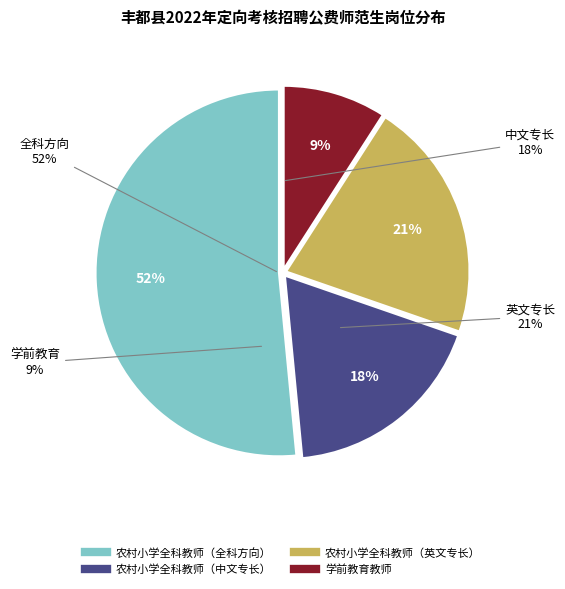

What is the largest slice in the pie chart?

农村小学全科教师（全科方向）